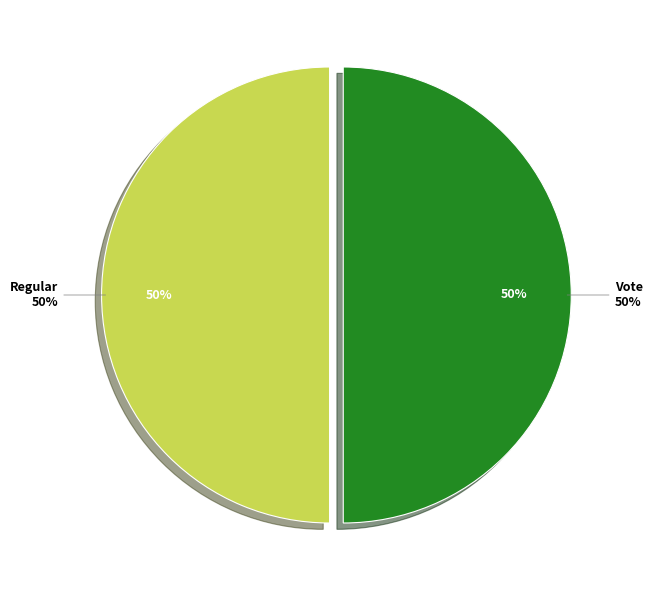

To the nearest percent, what percentage of the pie is Regular?

50%